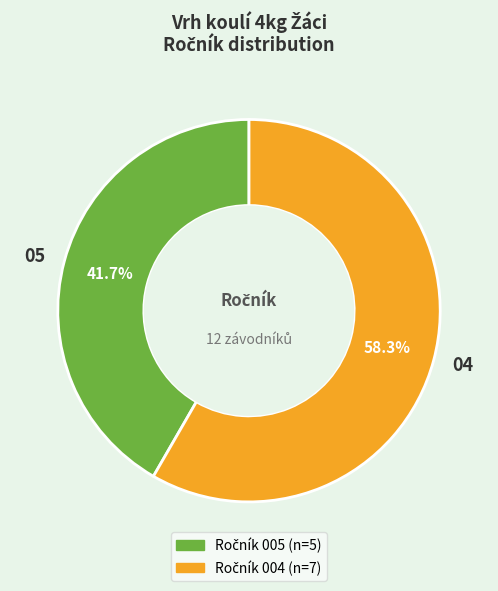

Do 04 and 05 together represent more than half of the pie?

Yes